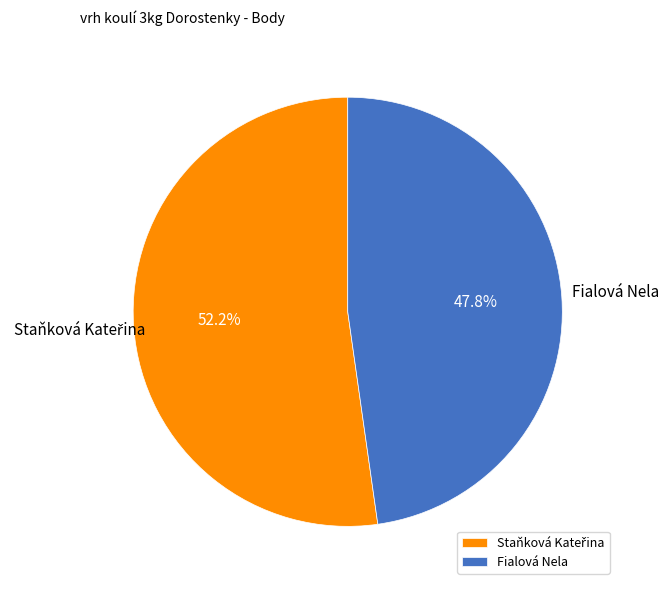

Is there any slice that represents more than half of the pie?

Yes